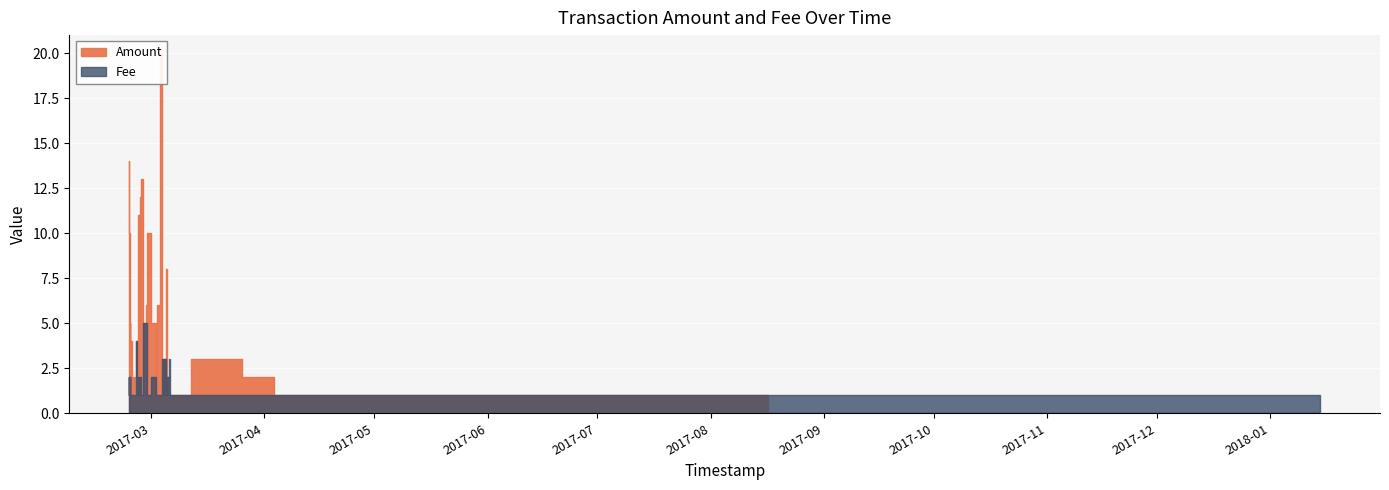

True or false: Fee has more than 2 points higher than both neighbors.

True